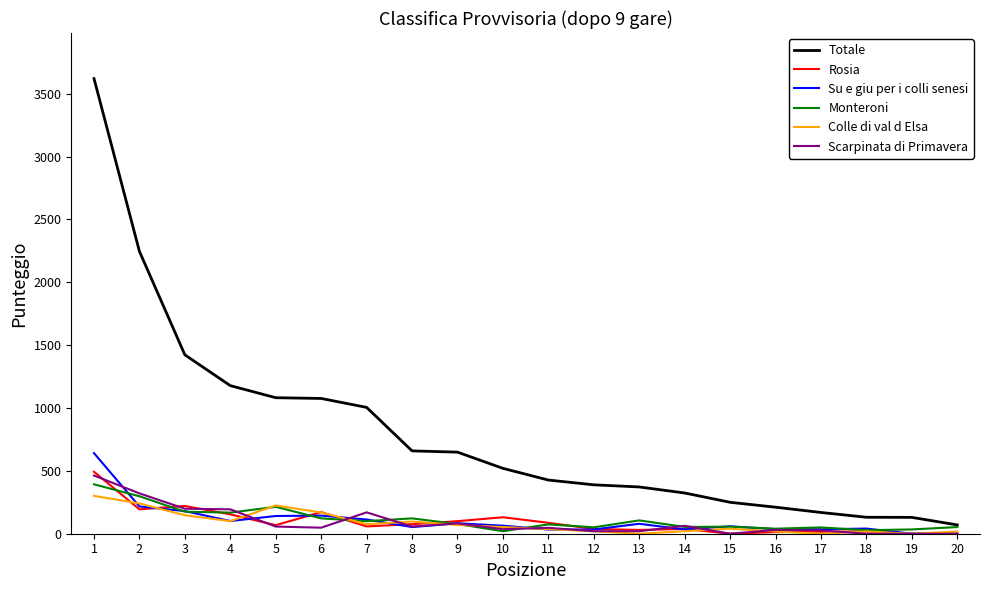

Which series has the largest total across all categories?

Totale